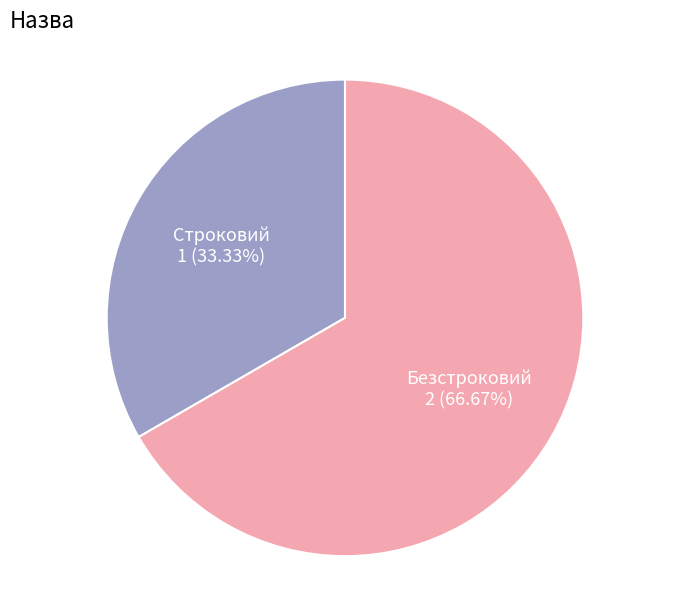

Does any single category account for the majority?

Yes